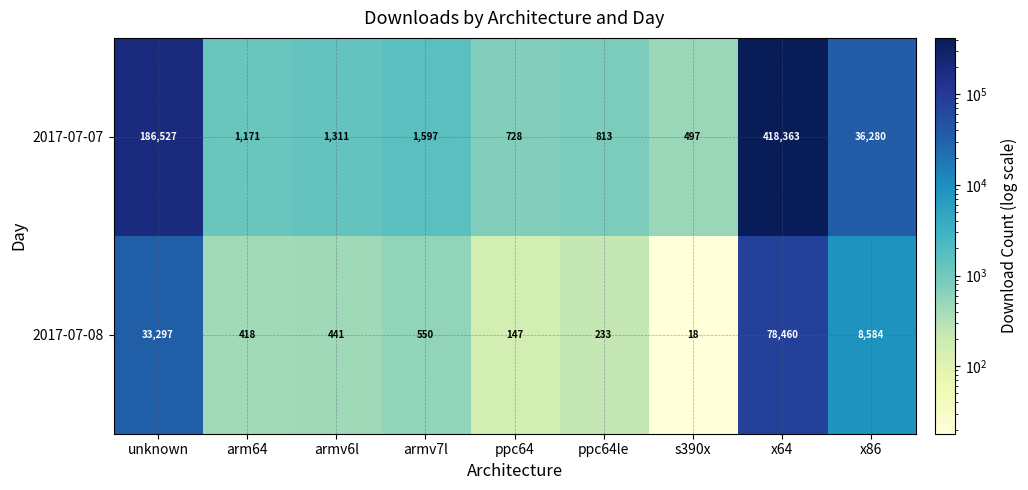

What is the smallest value displayed?

18